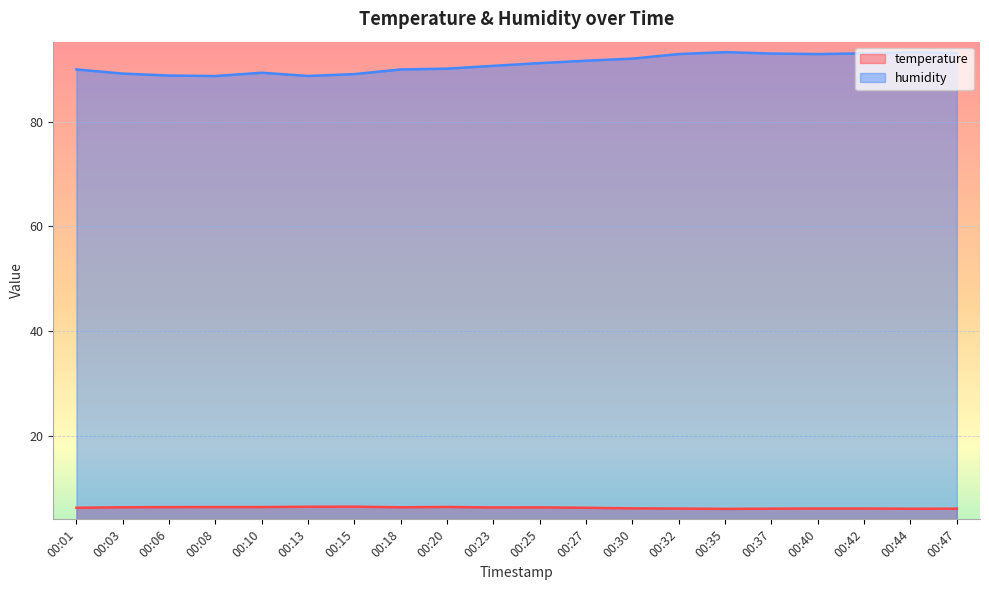

How many distinct data groups are displayed?

2